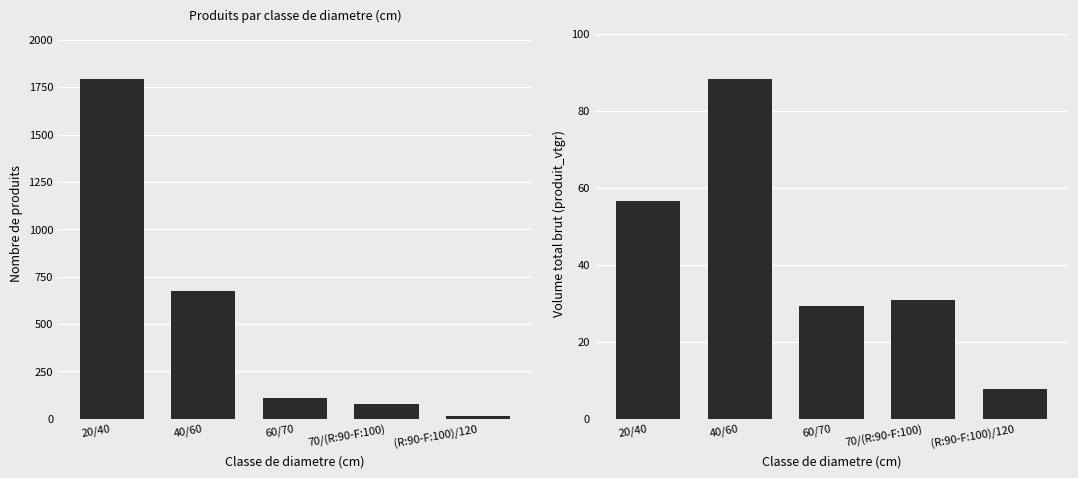

What is the difference between the maximum and minimum values in the produit_vtgr series?

80.4